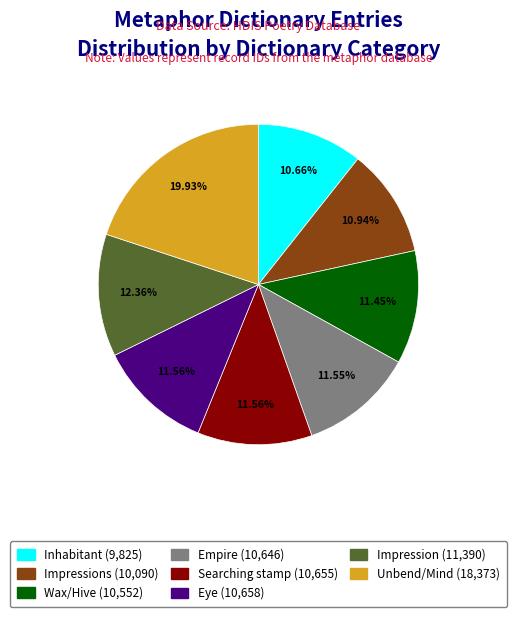

Is there a majority slice in this chart?

No